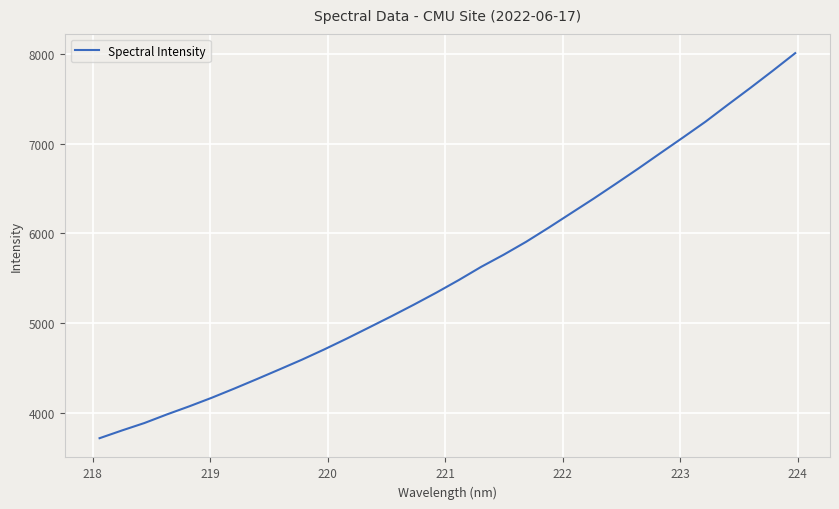

True or false: there are more than 2 points higher than both neighbors.

False